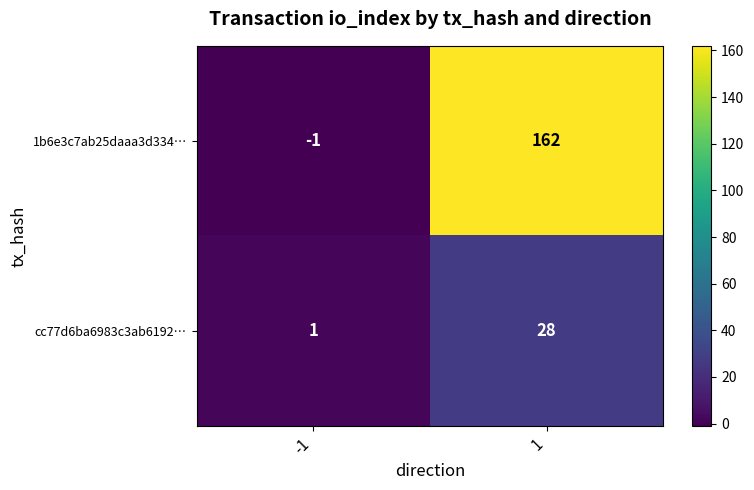

Which series has the widest spread of values?

1b6e3c7ab25daaa3d334…